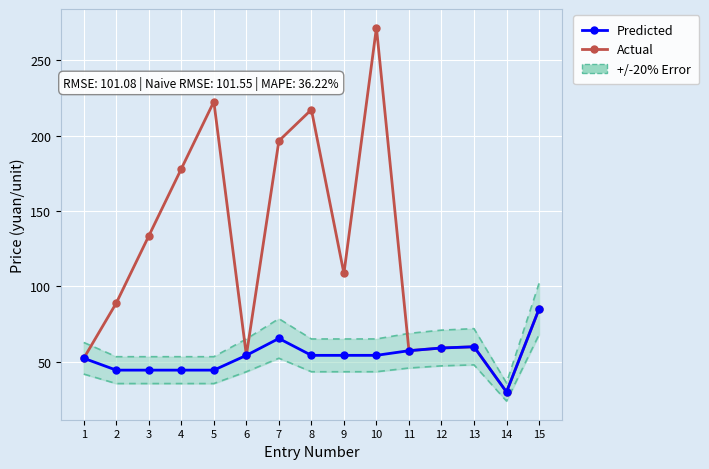

Where is the first local maximum for Actual?

5